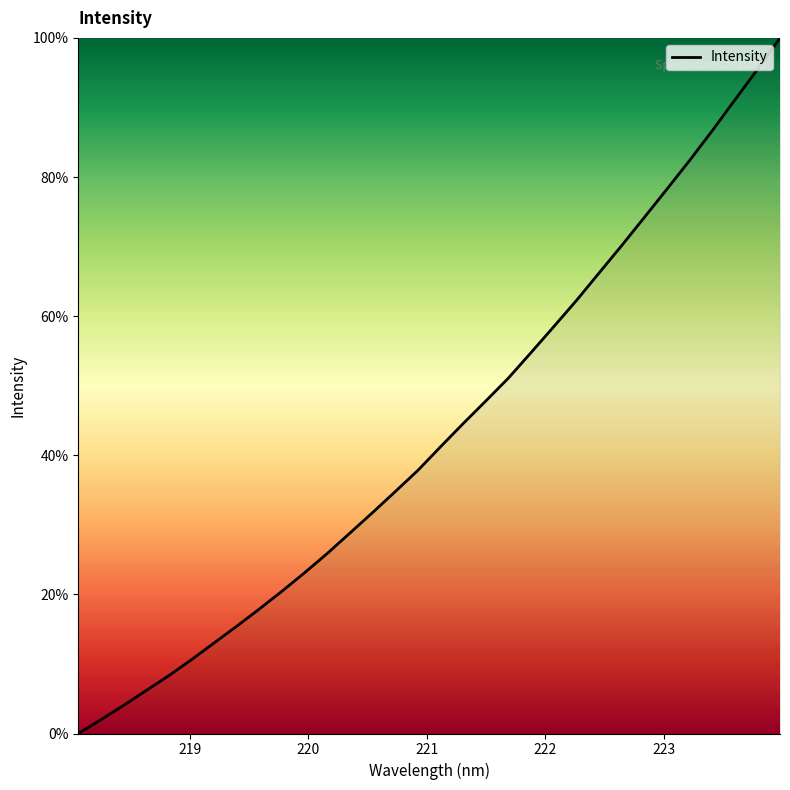

Count the number of categories in the chart.

32